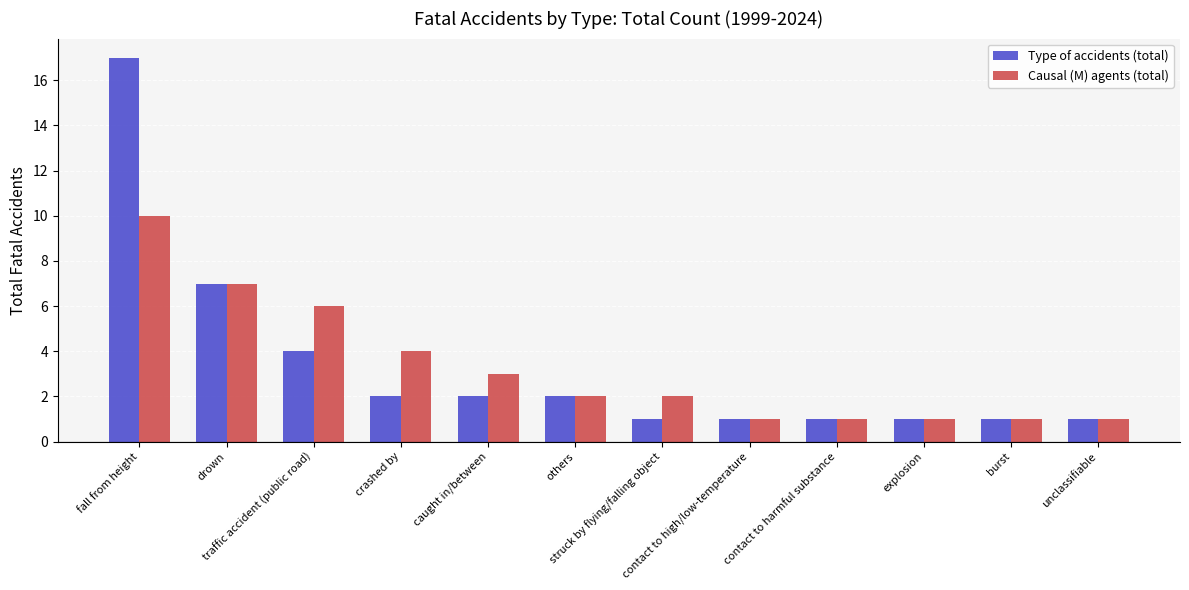

How many bars are there in total?

24